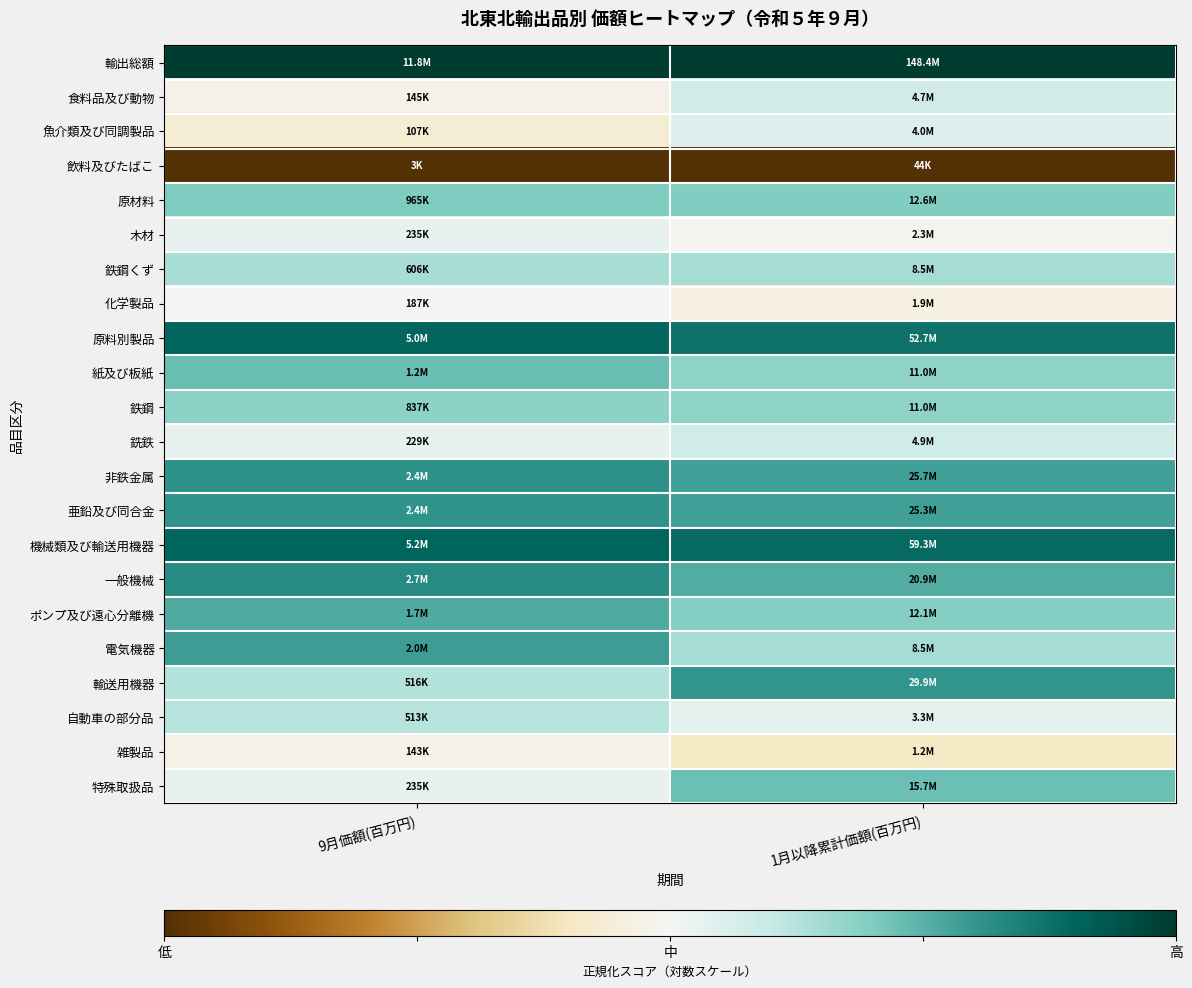

At which category does the chart reach its minimum across all series?

9月価額(百万円)